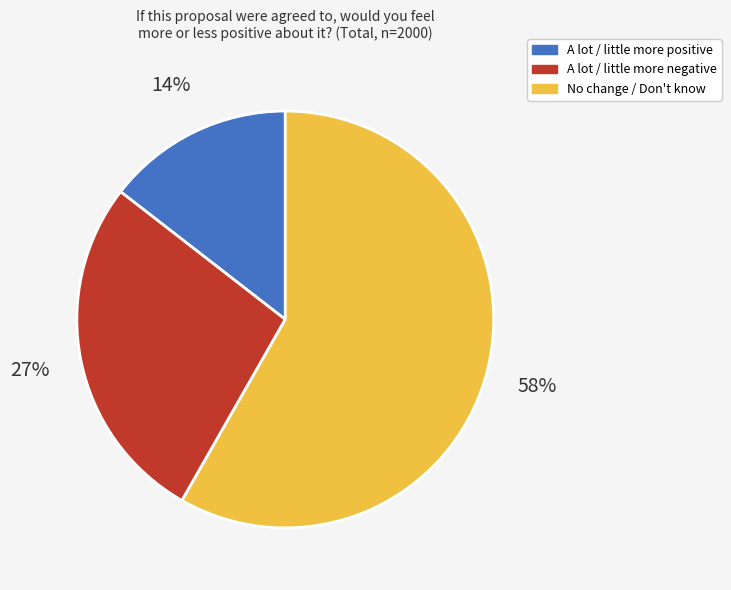

Approximately how many times larger is the value at A lot / little more negative compared to A lot / little more positive?

1.9